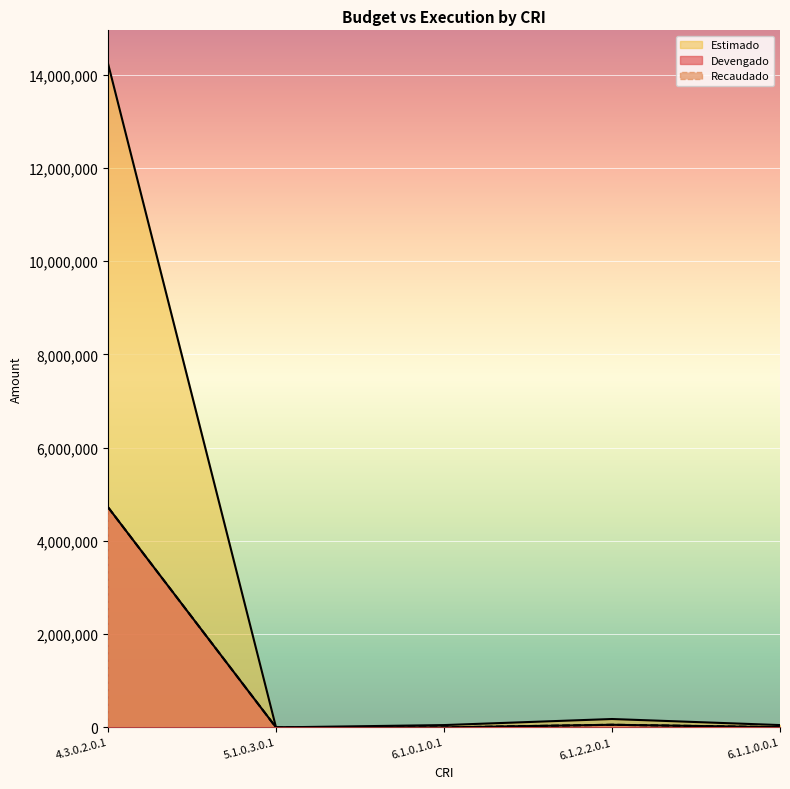

The value of Estimado at 4.3.0.2.0.1 is 7348266.0. True or false?

False